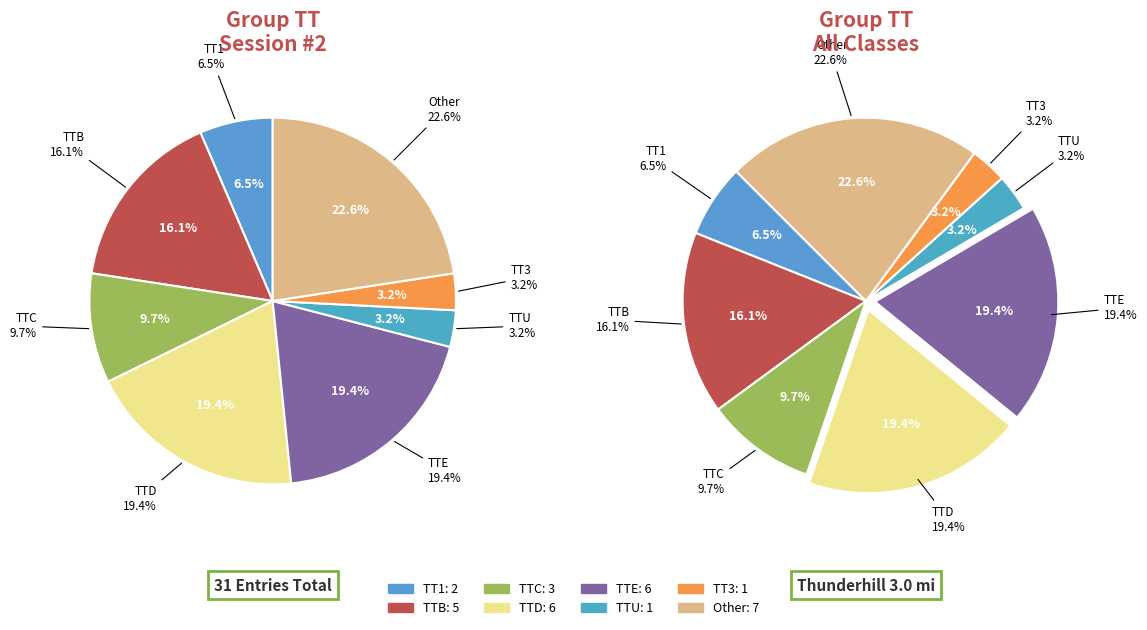

Count the number of slices in the pie.

8